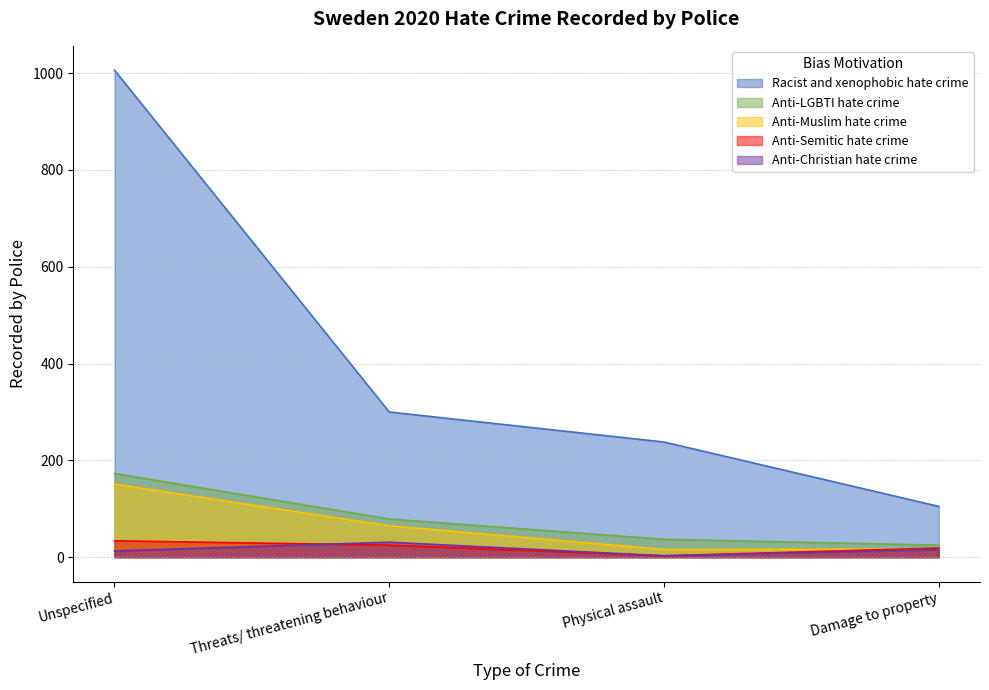

The Anti-Muslim hate crime series shows 65 at Unspecified. True or false?

False